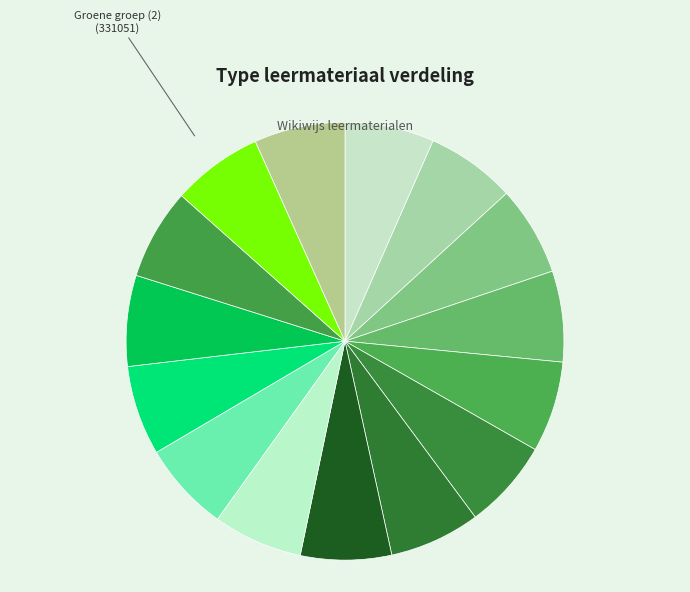

How many slices are in this pie chart?

15